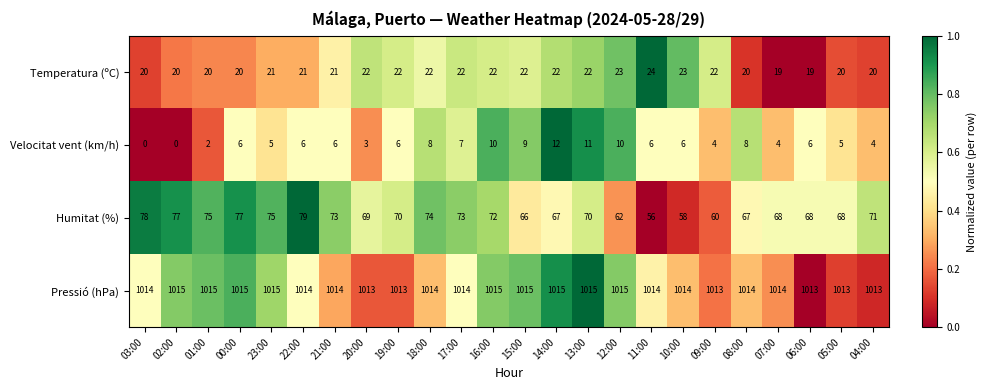

What is the maximum value shown in the chart?

1015